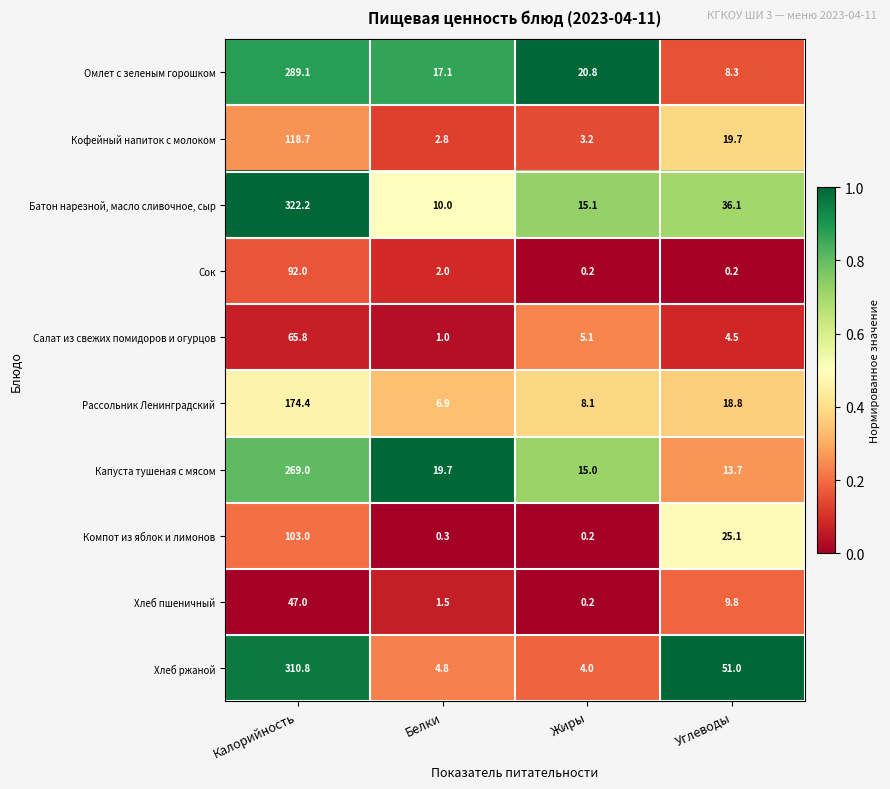

Is it true that Капуста тушеная с мясом equals 269.0 at Калорийность?

True